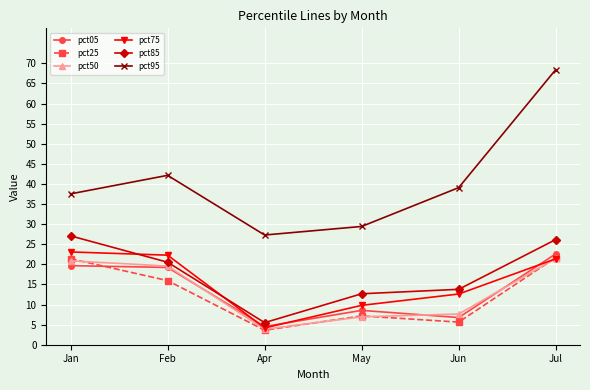

Between Jan and Jul, which is larger?

Jul